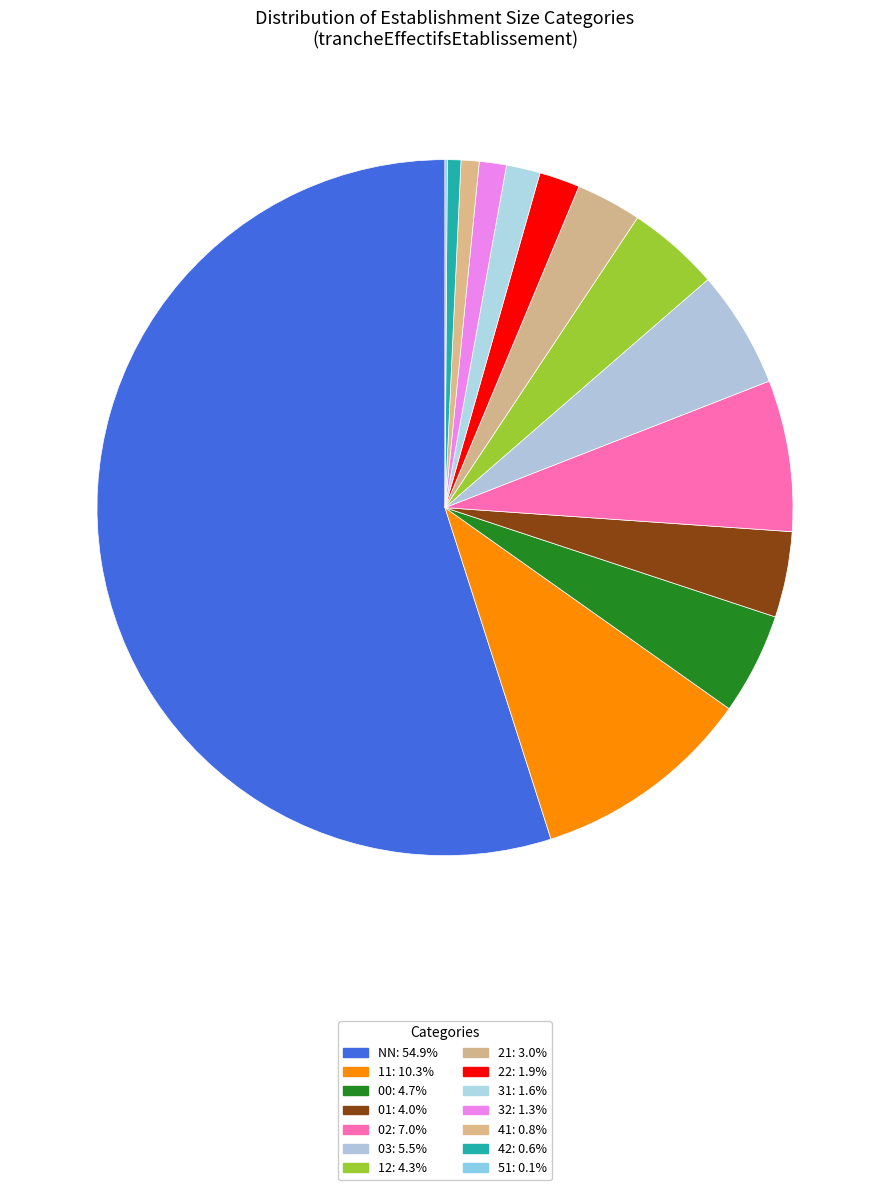

Rank the categories by value from lowest to highest.

51, 42, 41, 32, 31, 22, 21, 01, 12, 00, 03, 02, 11, NN